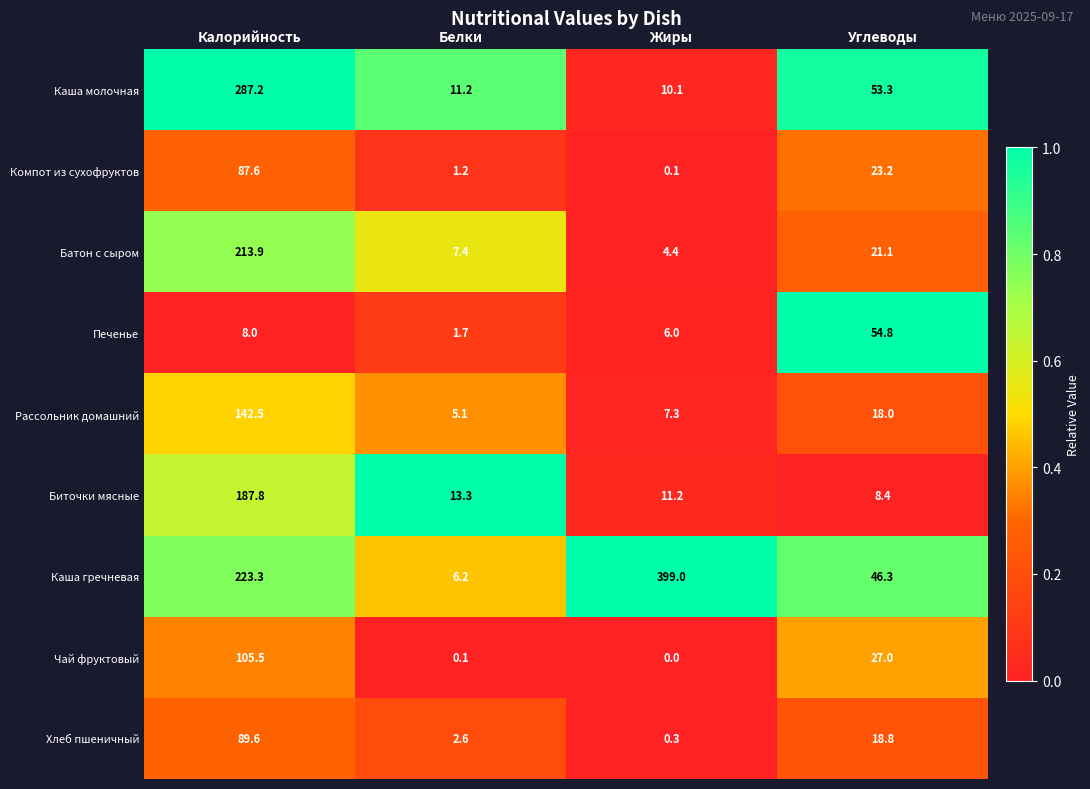

List the series in order of their peak value, highest first.

Каша гречневая, Каша молочная, Батон с сыром, Биточки мясные, Рассольник домашний, Чай фруктовый, Хлеб пшеничный, Компот из сухофруктов, Печенье